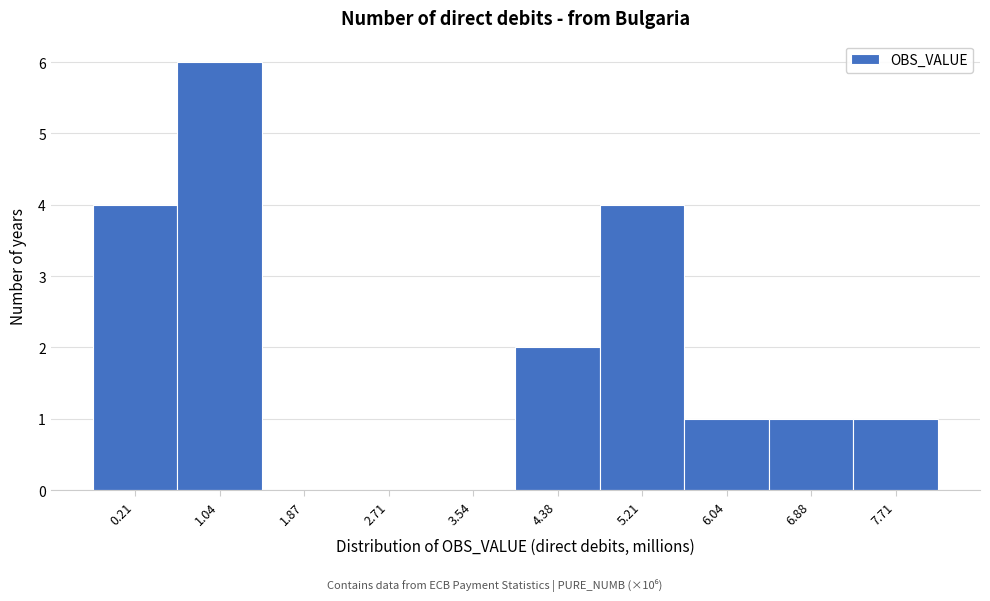

Reading left to right, extract all data points from this chart.

0.21=4	1.04=6	1.87=0	2.71=0	3.54=0	4.38=2	5.21=4	6.04=1	6.88=1	7.71=1